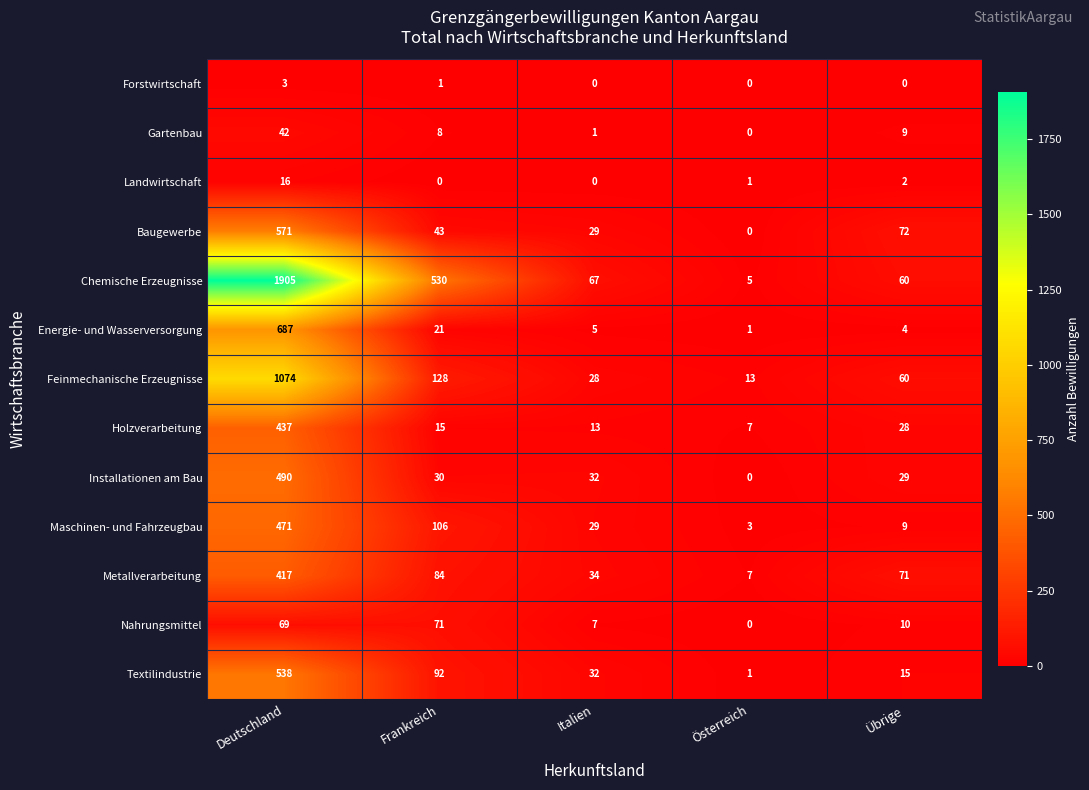

Is the value of Baugewerbe at Italien greater than the value of Nahrungsmittel at Übrige?

Yes